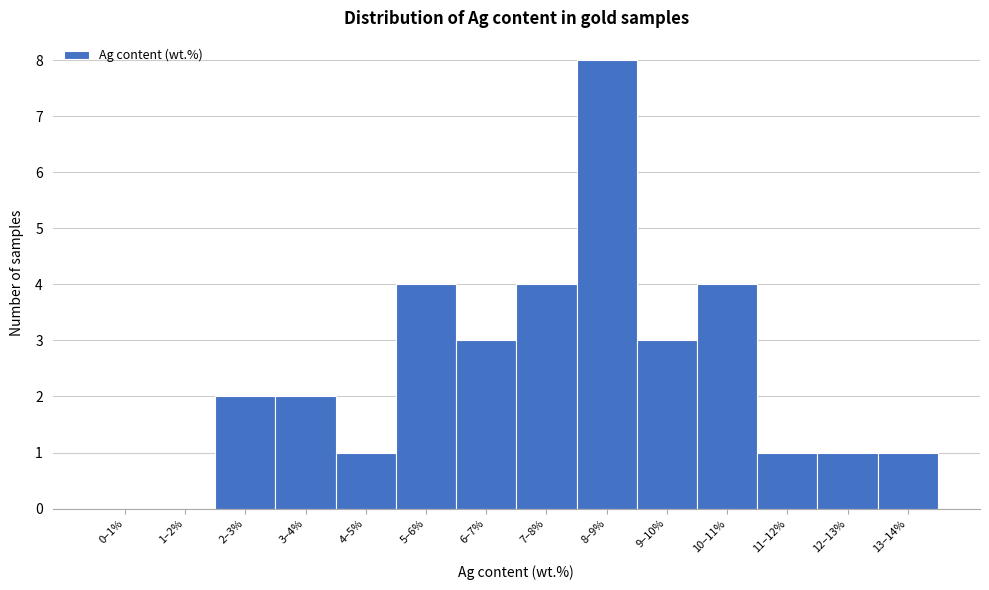

Reading left to right, list all the values displayed in this chart.

0–1%=0	1–2%=0	2–3%=2	3–4%=2	4–5%=1	5–6%=4	6–7%=3	7–8%=4	8–9%=8	9–10%=3	10–11%=4	11–12%=1	12–13%=1	13–14%=1